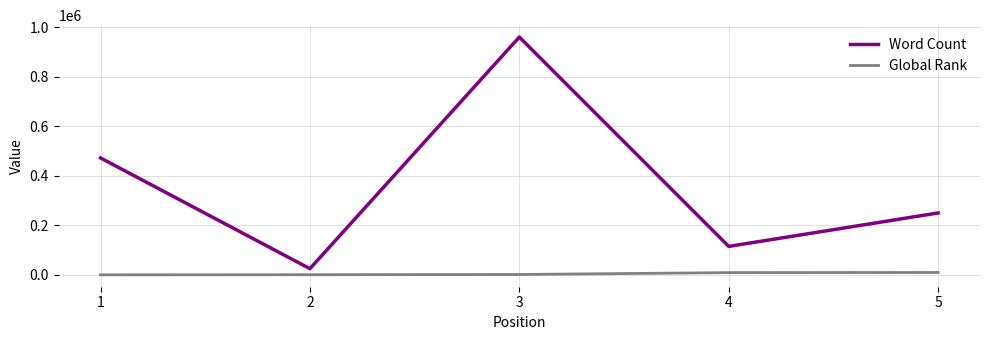

What is the difference between the maximum and minimum values in the Global Rank series?

9509